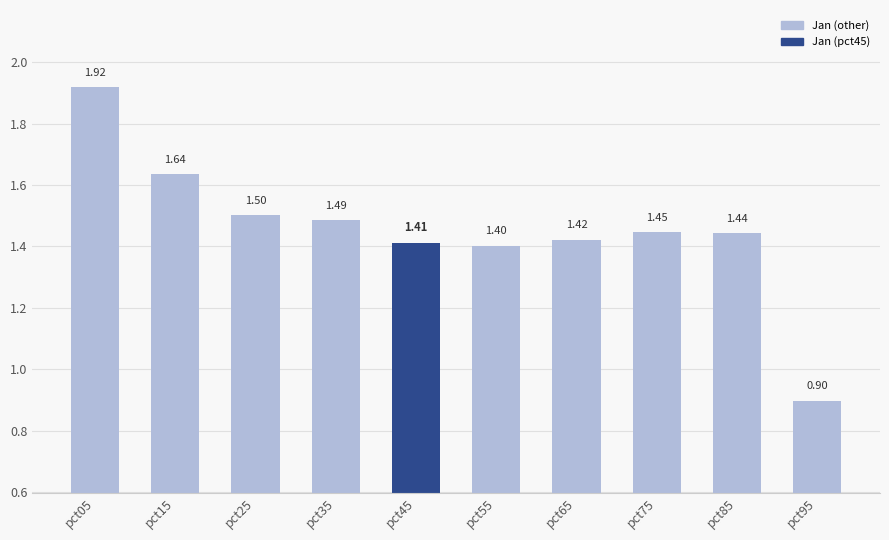

How many data points are above 1?

9